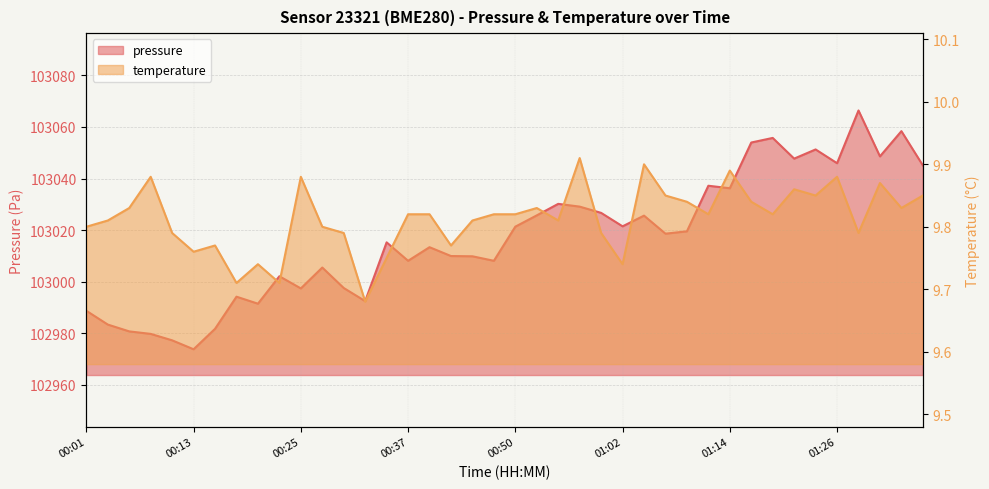

Which series has the largest range (max minus min)?

pressure